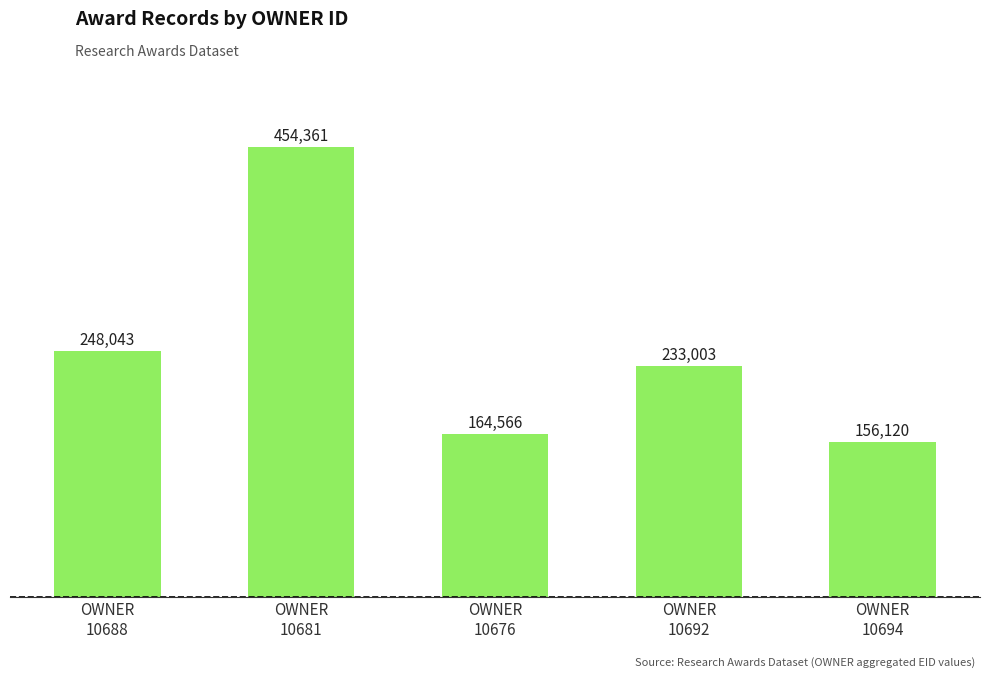

What value does the data have at OWNER
10676?

164566